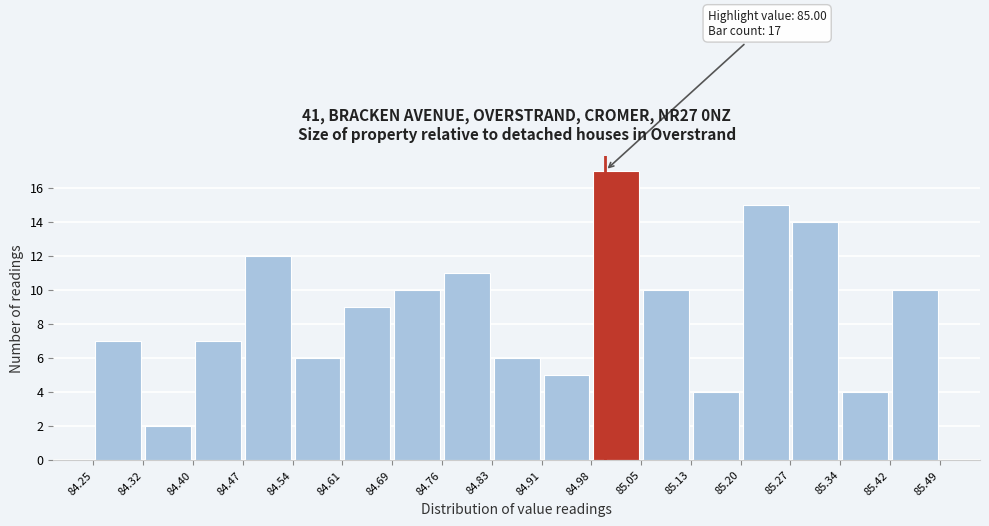

Over which range of the x-axis is the bar tallest?

84.98 to 85.05